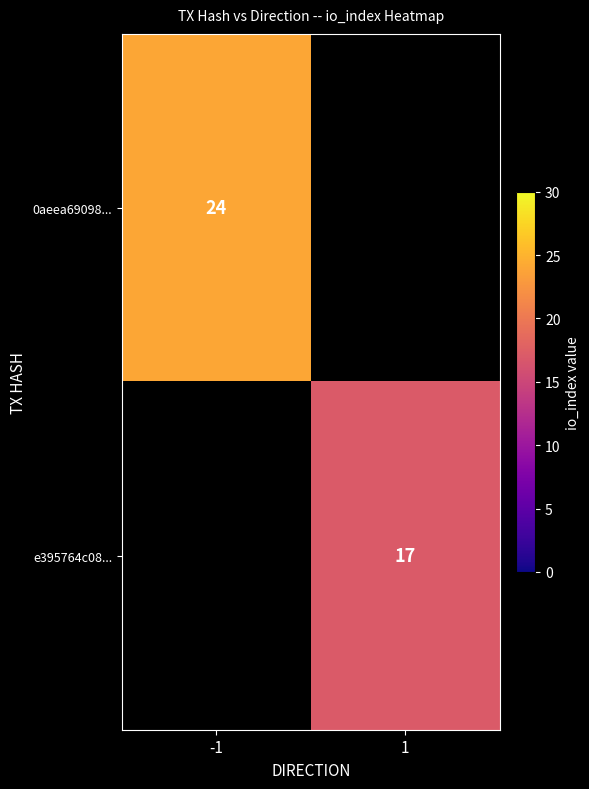

Is the value of 0aeea69098... at -1 greater than the value of e395764c08... at 1?

Yes